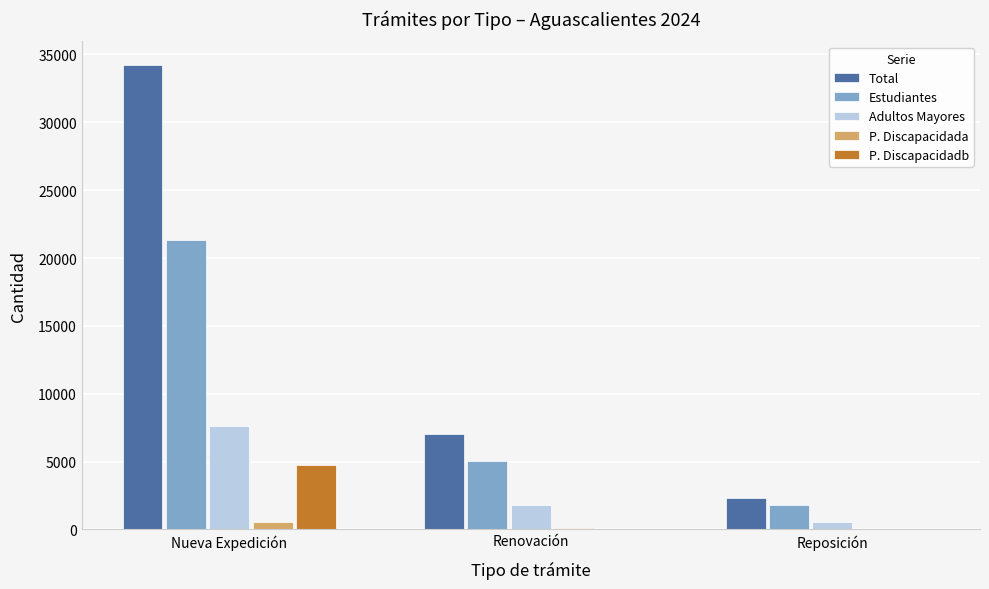

At which label does P. Discapacidadb reach its peak?

Nueva Expedición